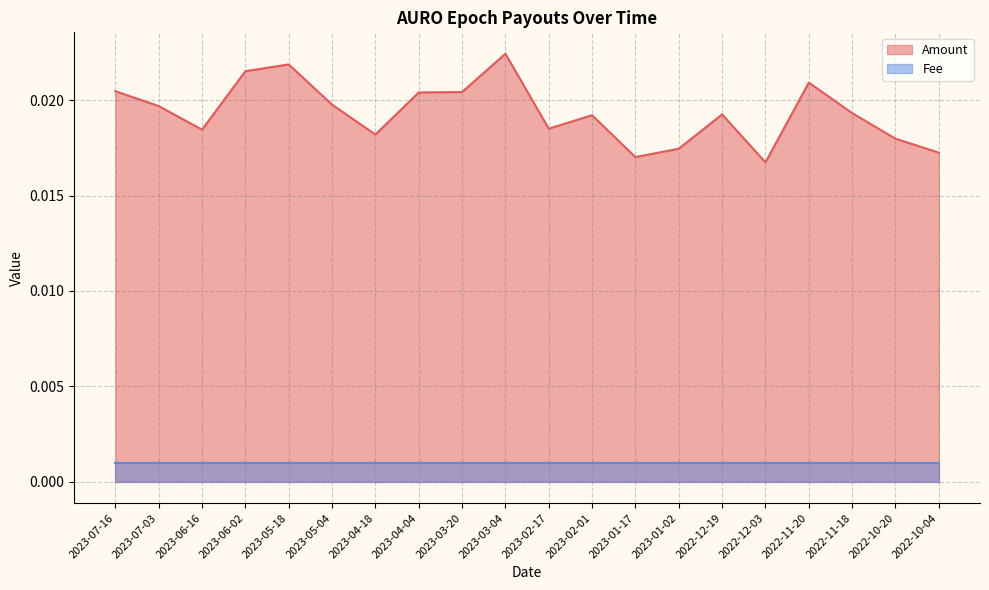

Where is the first local minimum?

2023-06-16